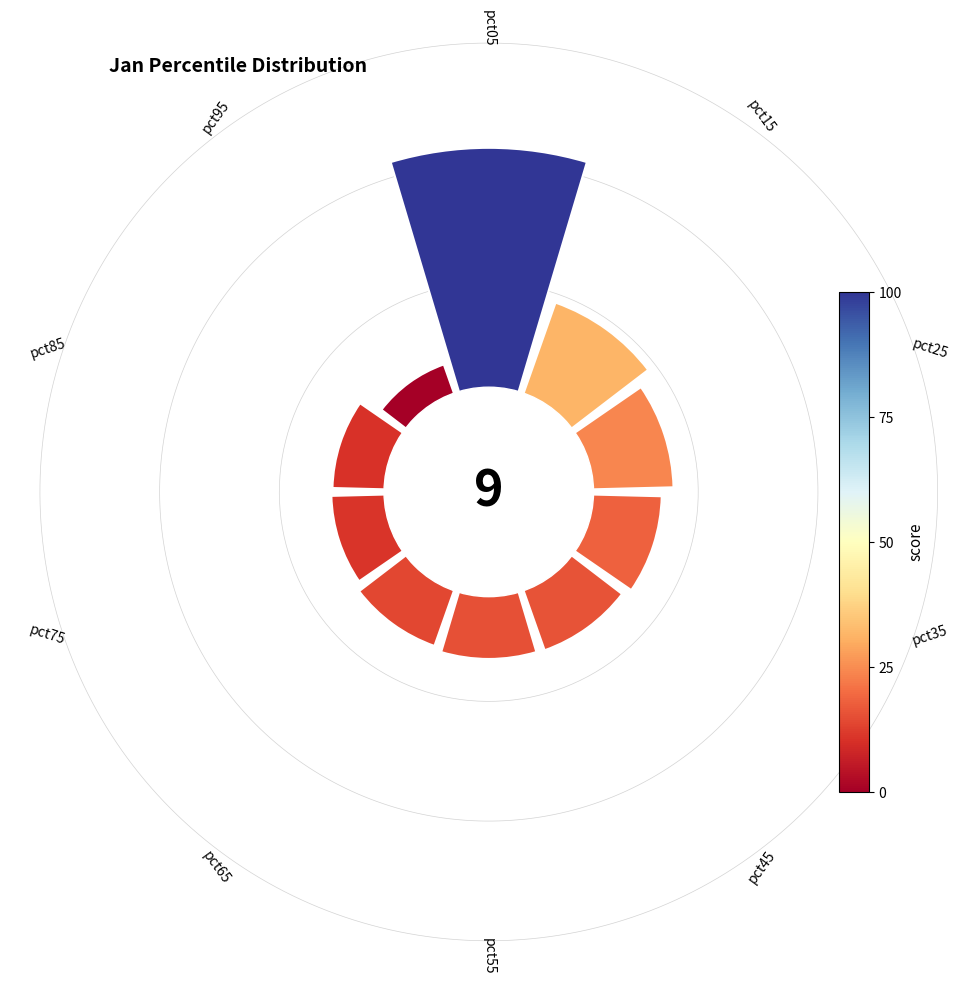

Count the number of slices in the pie.

10